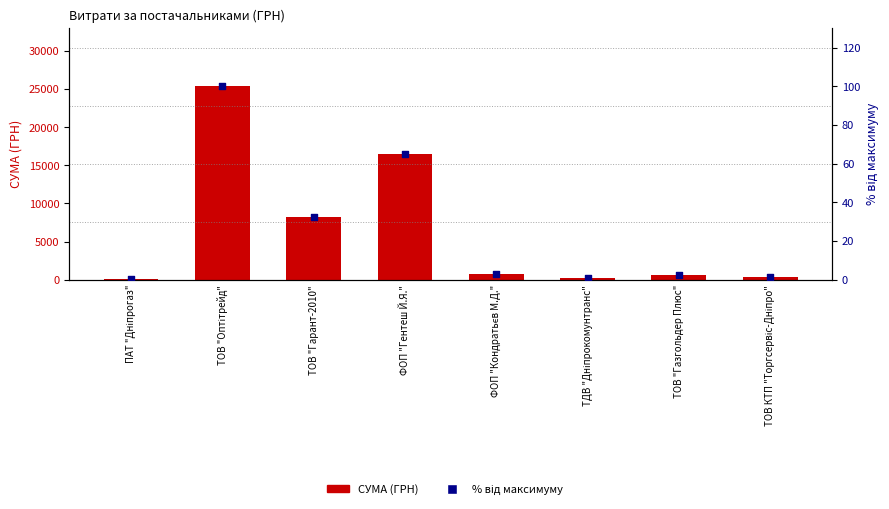

Which series reaches the minimum Y coordinate?

% від максимуму